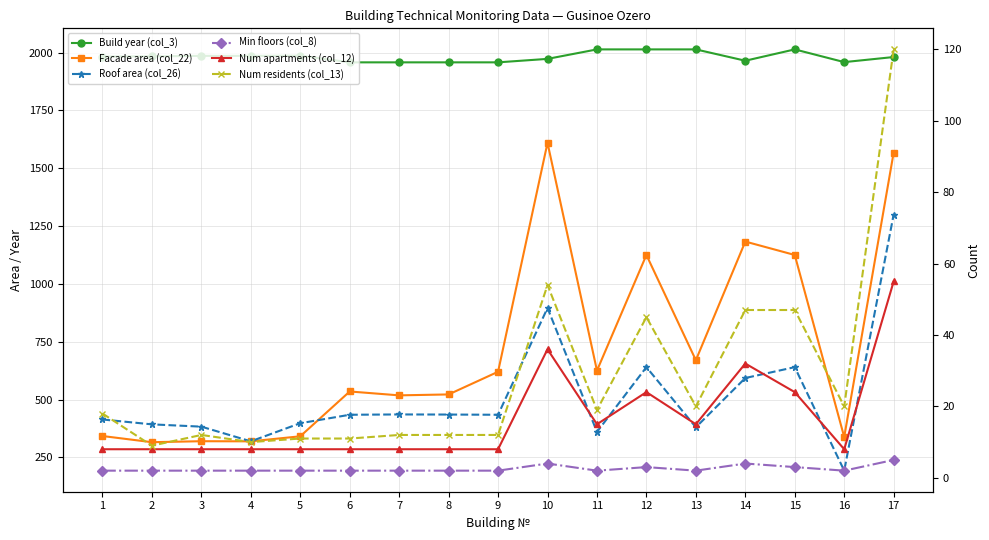

What is the sum of all Facade area (col_22) values?

12076.3